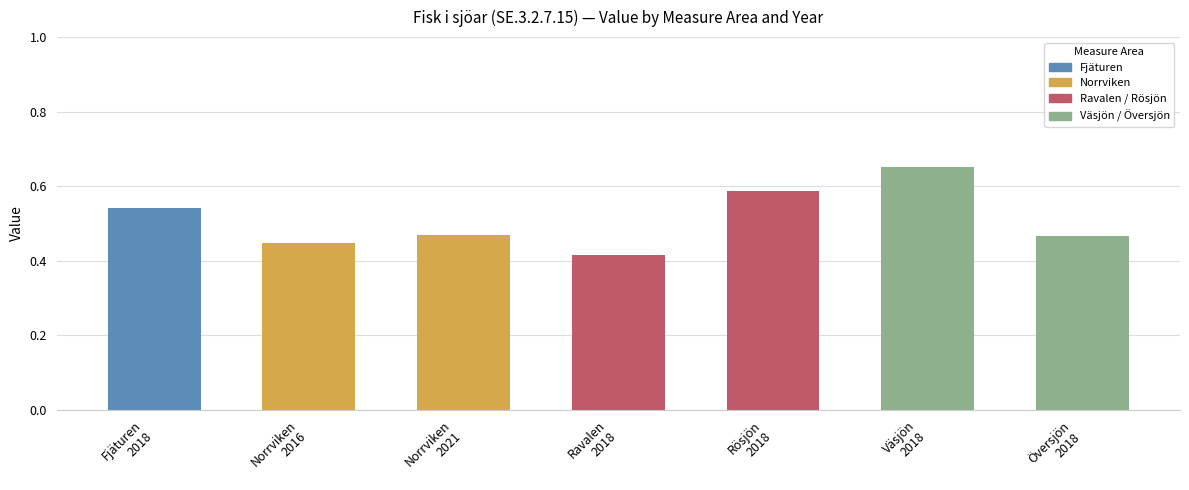

What is the sum of all values?

3.6